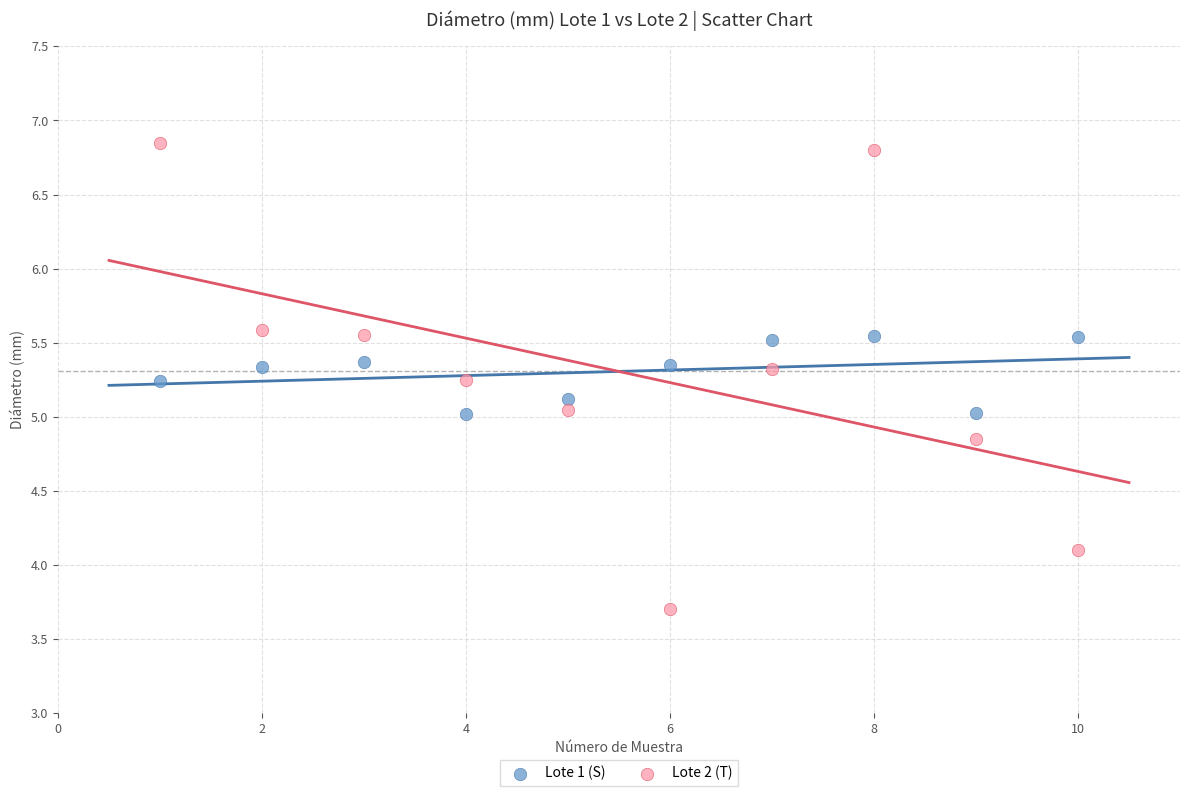

Which series contains the lowest Y value?

Lote 2 (T)